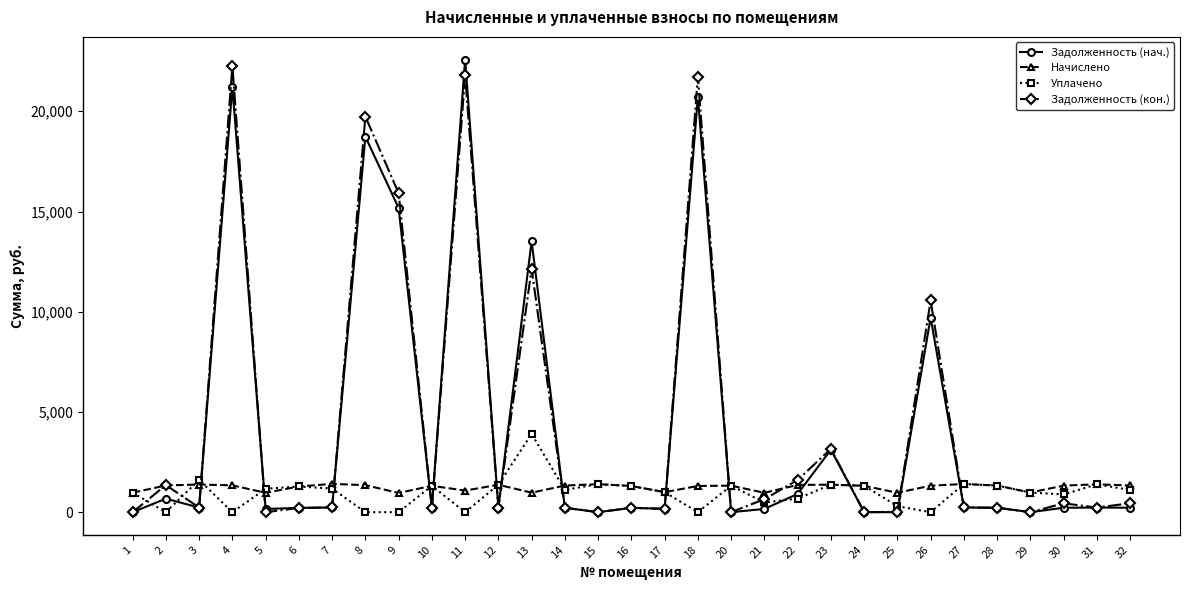

Count the number of categories in the chart.

31